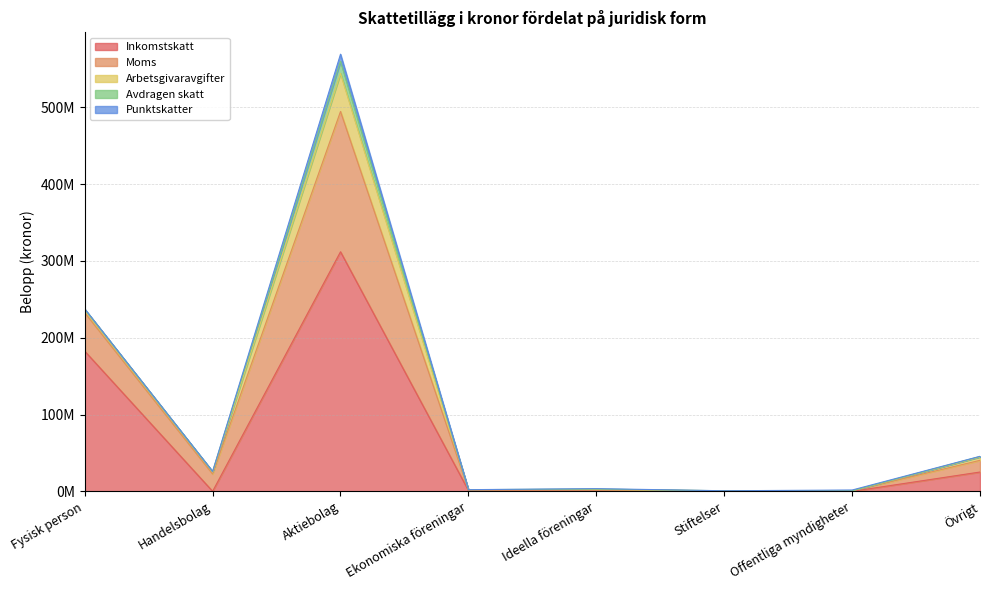

What are all the series names shown in the legend?

Inkomstskatt, Moms, Arbetsgivaravgifter, Avdragen skatt, Punktskatter